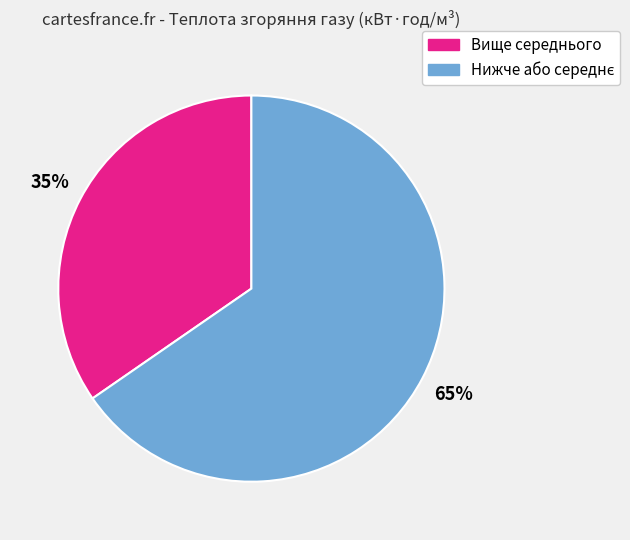

Is there a majority slice in this chart?

Yes